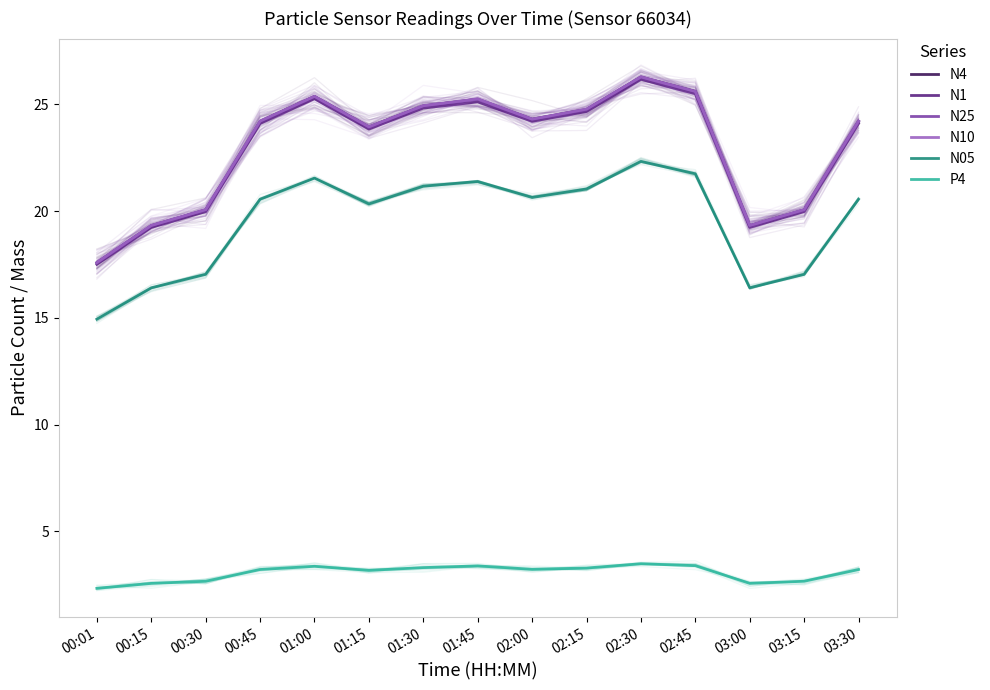

Does the chart display data point markers on the line(s)?

No